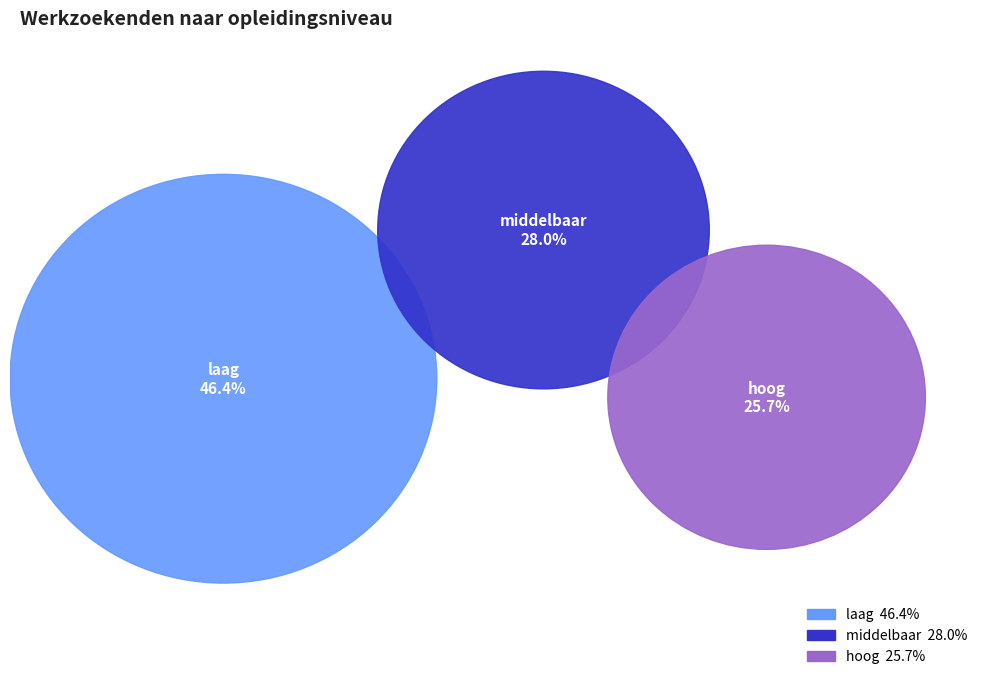

Which category has the biggest portion of the pie?

laag